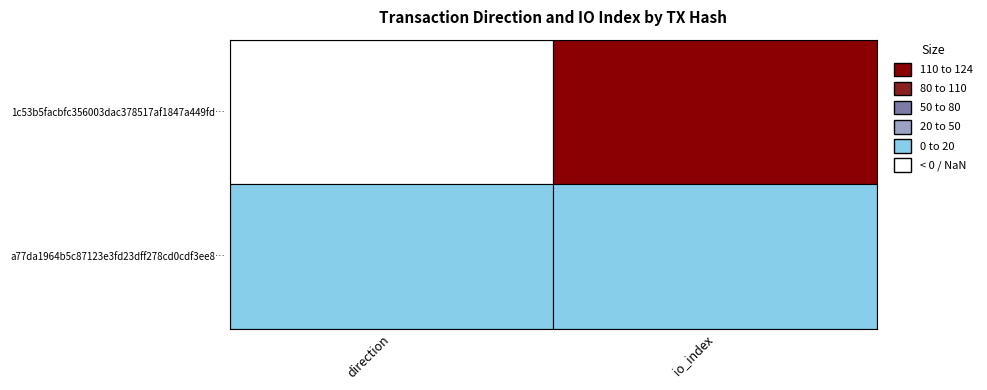

At how many categories does at least one series exceed 2?

1